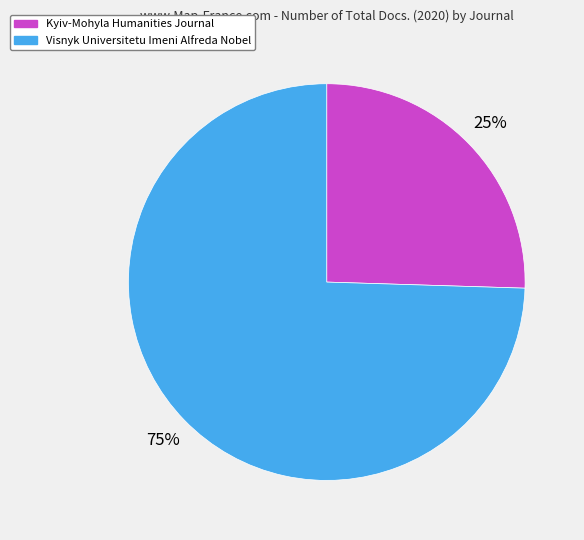

Do Visnyk Universitetu Imeni Alfreda Nobel and Kyiv-Mohyla Humanities Journal together represent more than half of the pie?

Yes